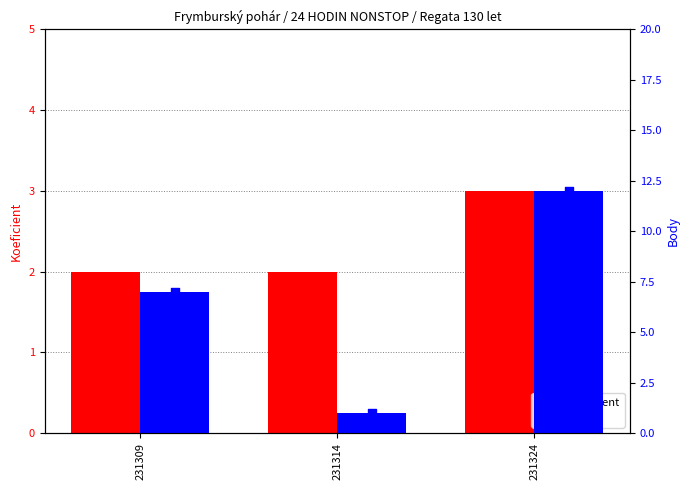

Which series has the largest total across all categories?

Body